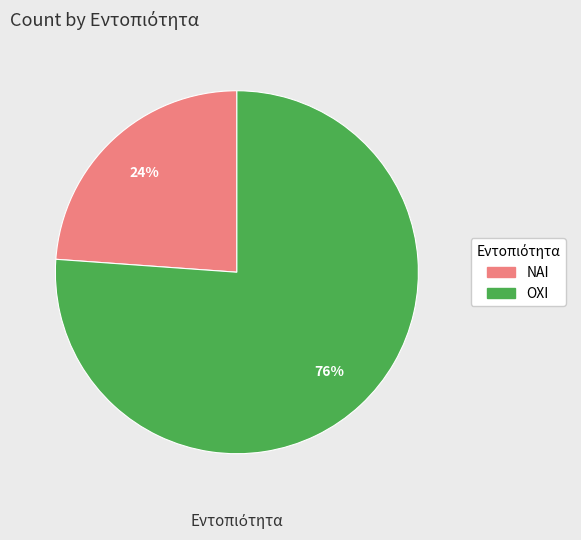

Do ΟΧΙ and ΝΑΙ together represent more than half of the pie?

Yes